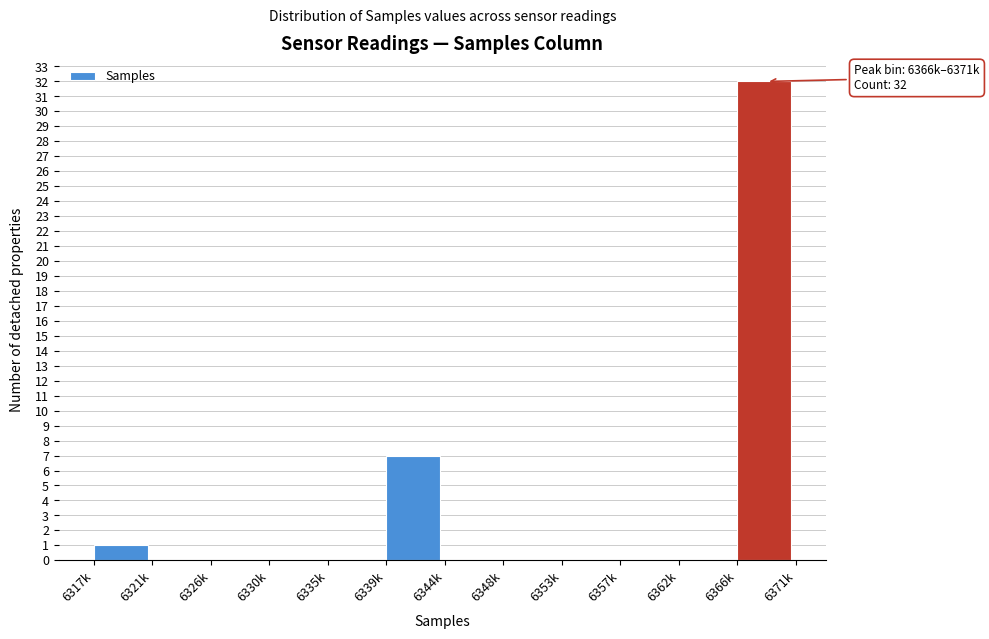

Reading left to right, extract all data points from this chart.

6317k=1	6321k=0	6326k=0	6330k=0	6335k=0	6339k=7	6344k=0	6348k=0	6353k=0	6357k=0	6362k=0	6366k=32